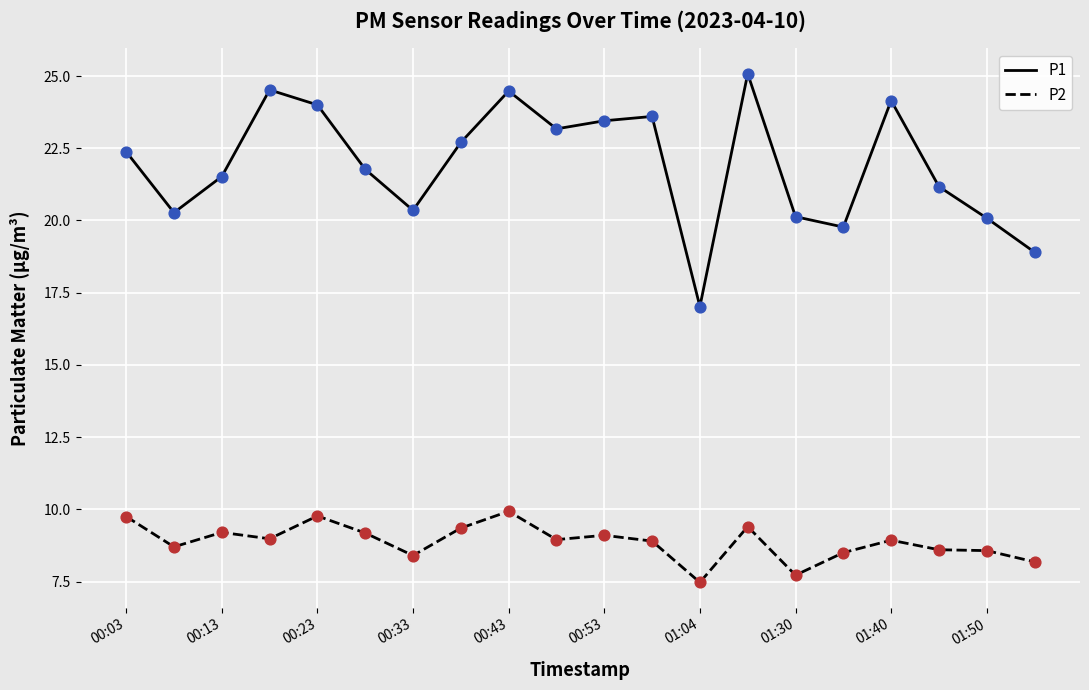

Which series has the largest total across all categories?

P1